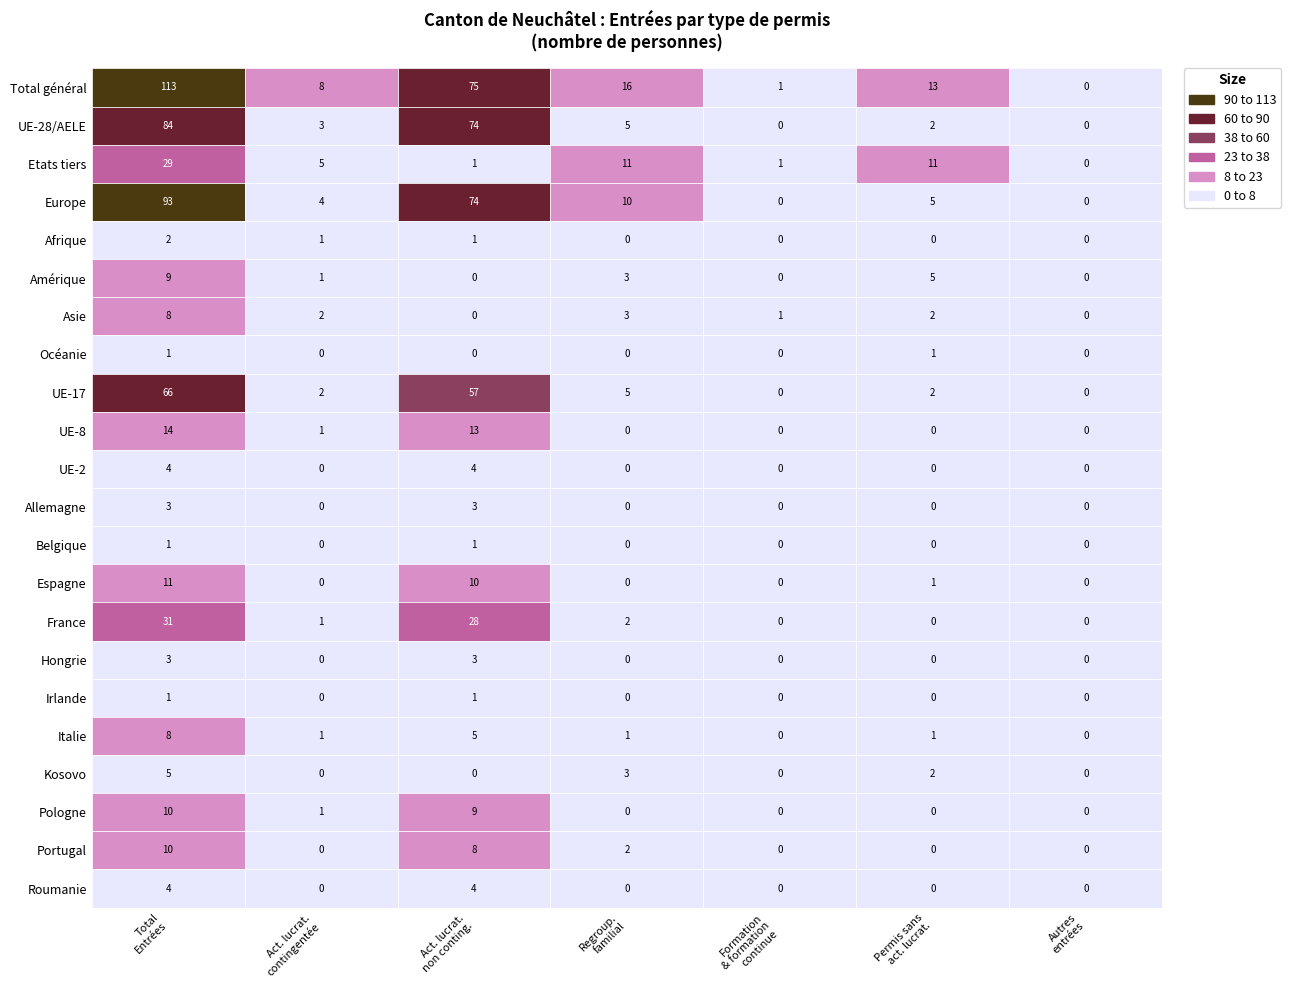

The Italie series shows 1 at UE-28/AELE. True or false?

False